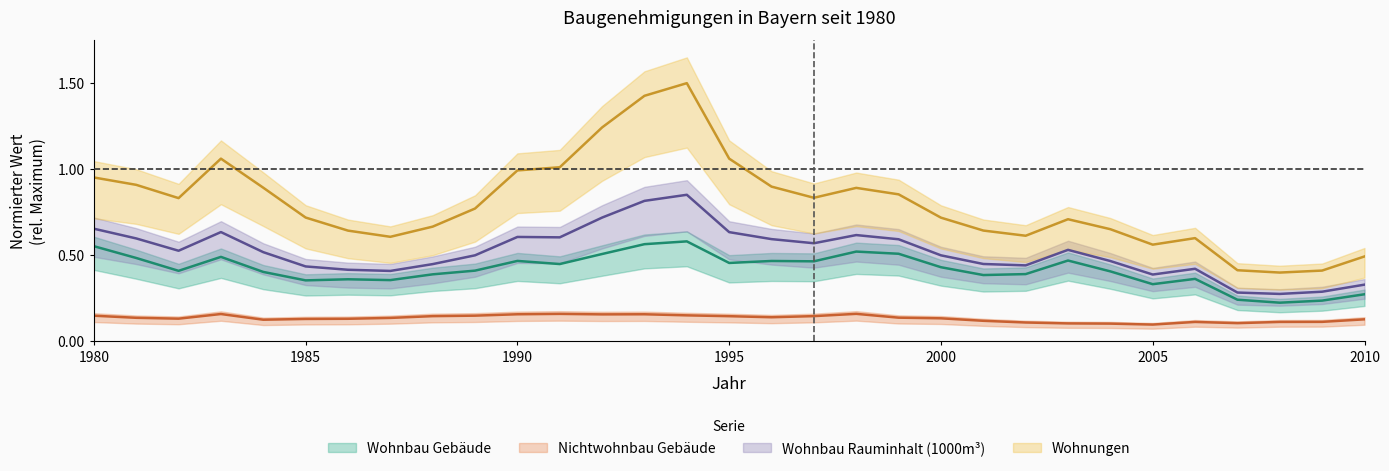

The value of Wohnbau Rauminhalt (1000m³) at 2007 is 0.3. True or false?

True